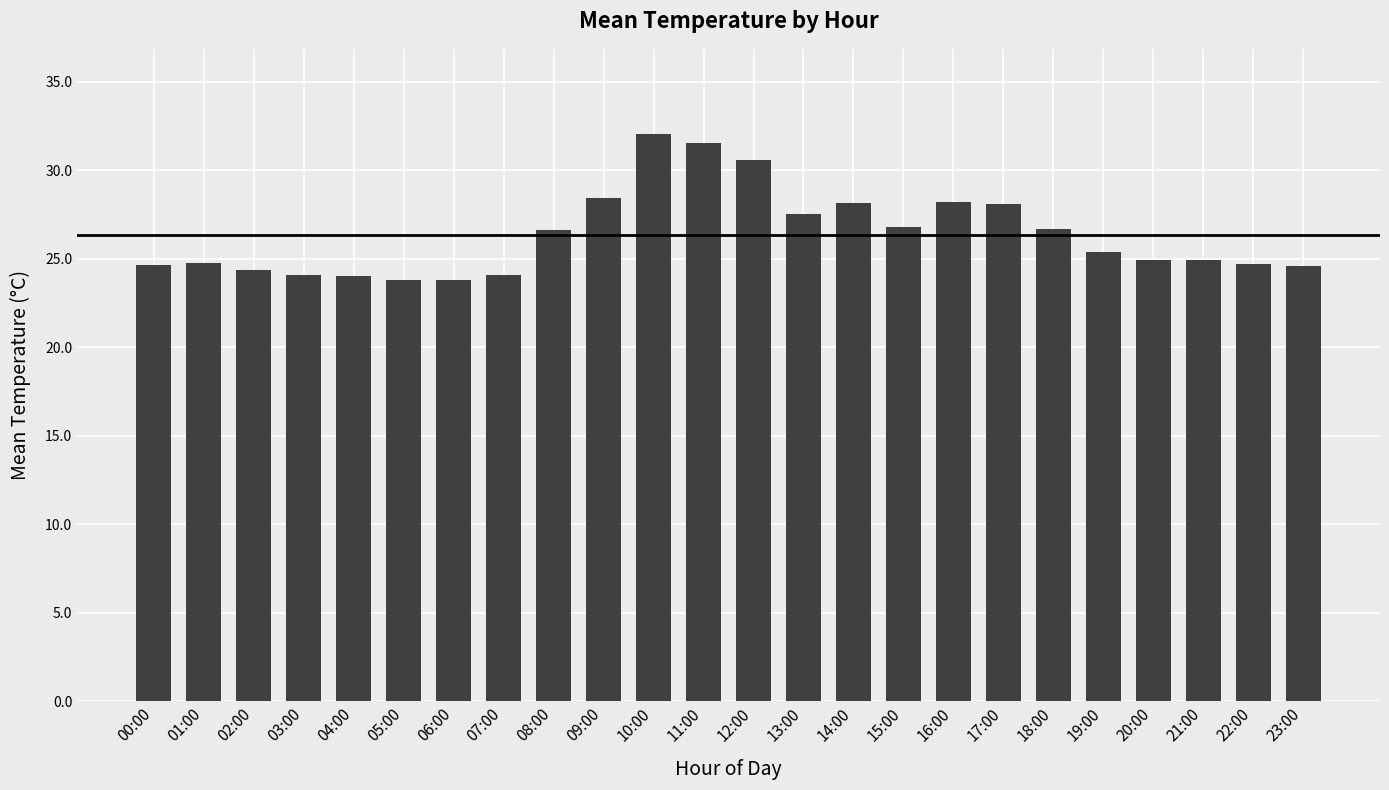

What is the sum of all values?

632.7